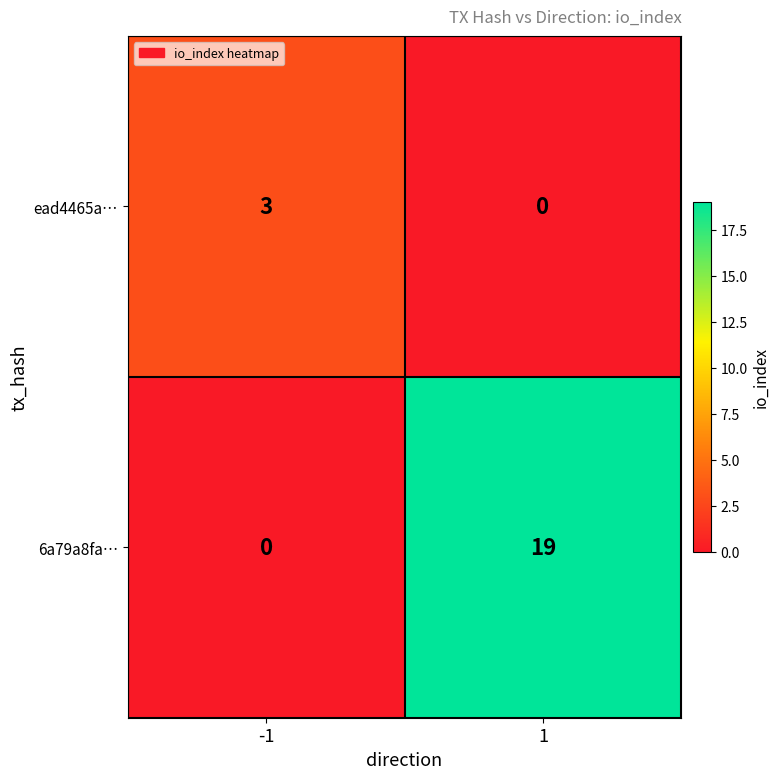

Rank the series by their maximum value, from lowest to highest.

ead4465a…, 6a79a8fa…